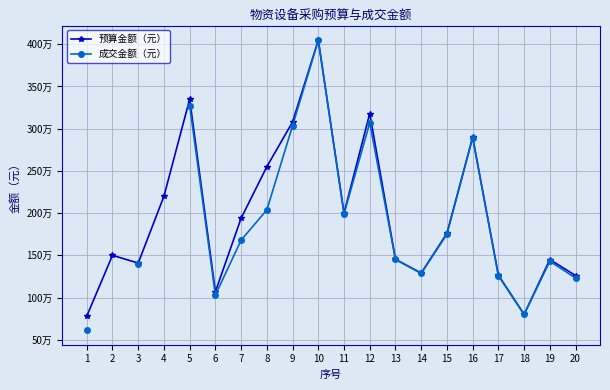

What is the value of the 成交金额（元） point at the 16th from the left?

2892000.0